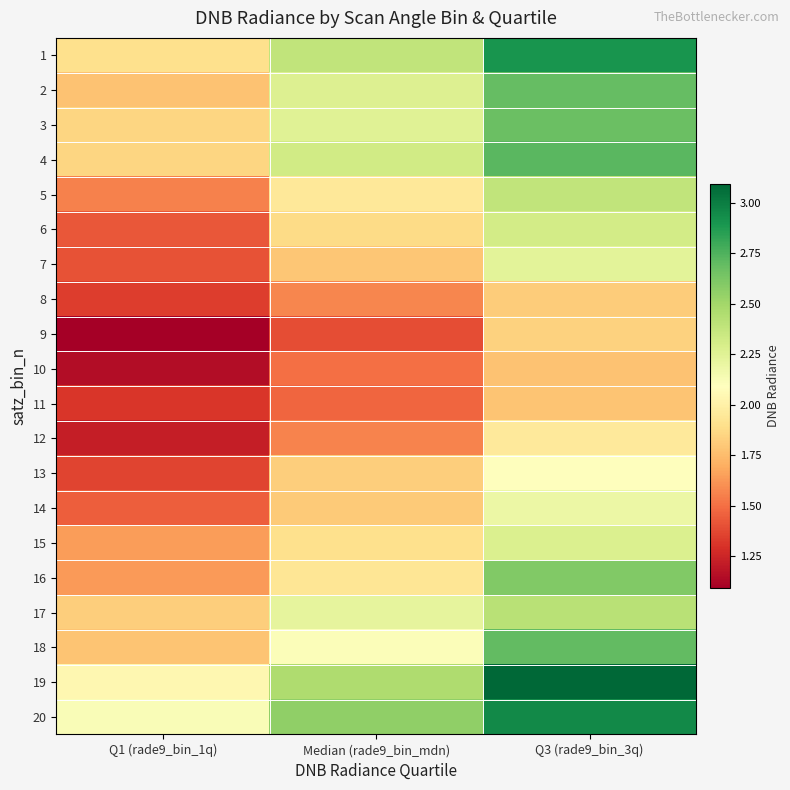

At which category is the sum across all series the highest?

Q3 (rade9_bin_3q)